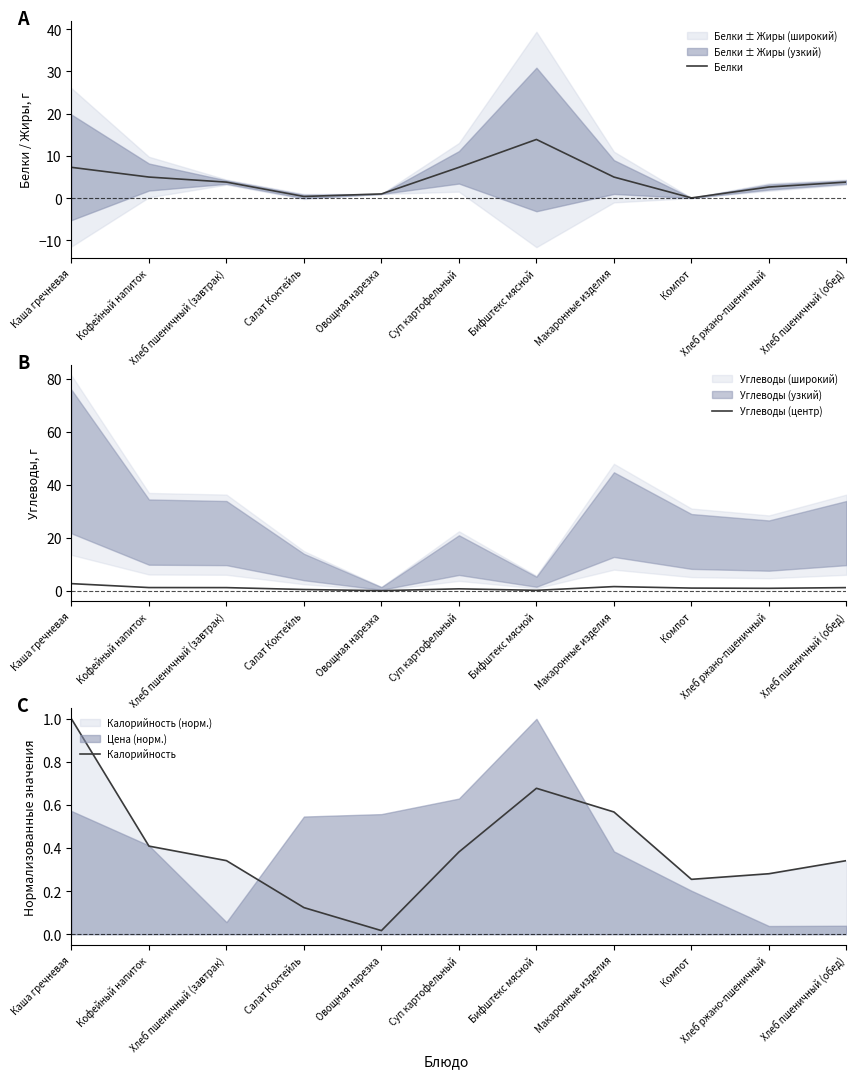

At how many categories does at least one series exceed 13?

1